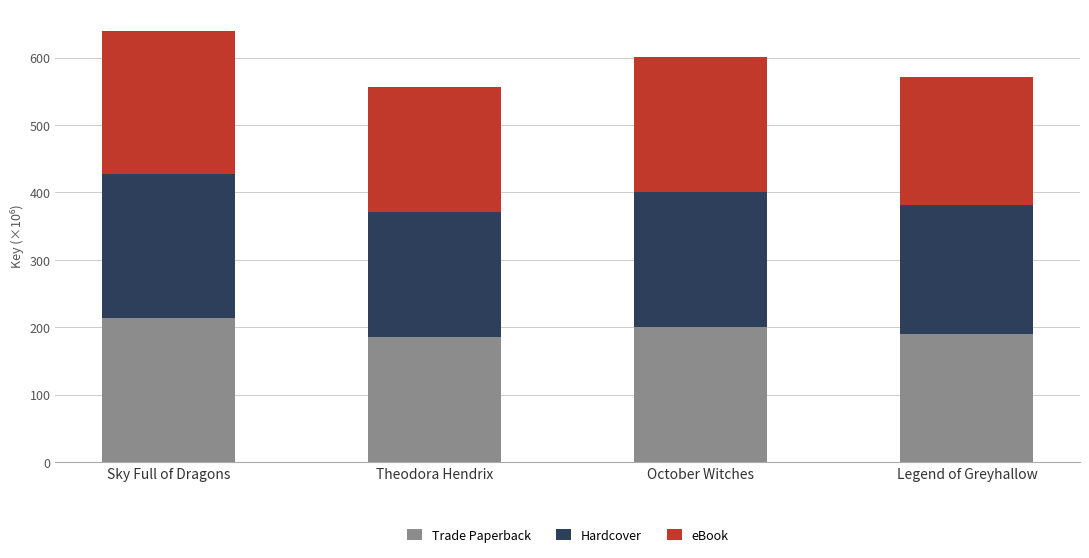

What is the difference between the second highest and minimum values in the Trade Paperback series?

15.2